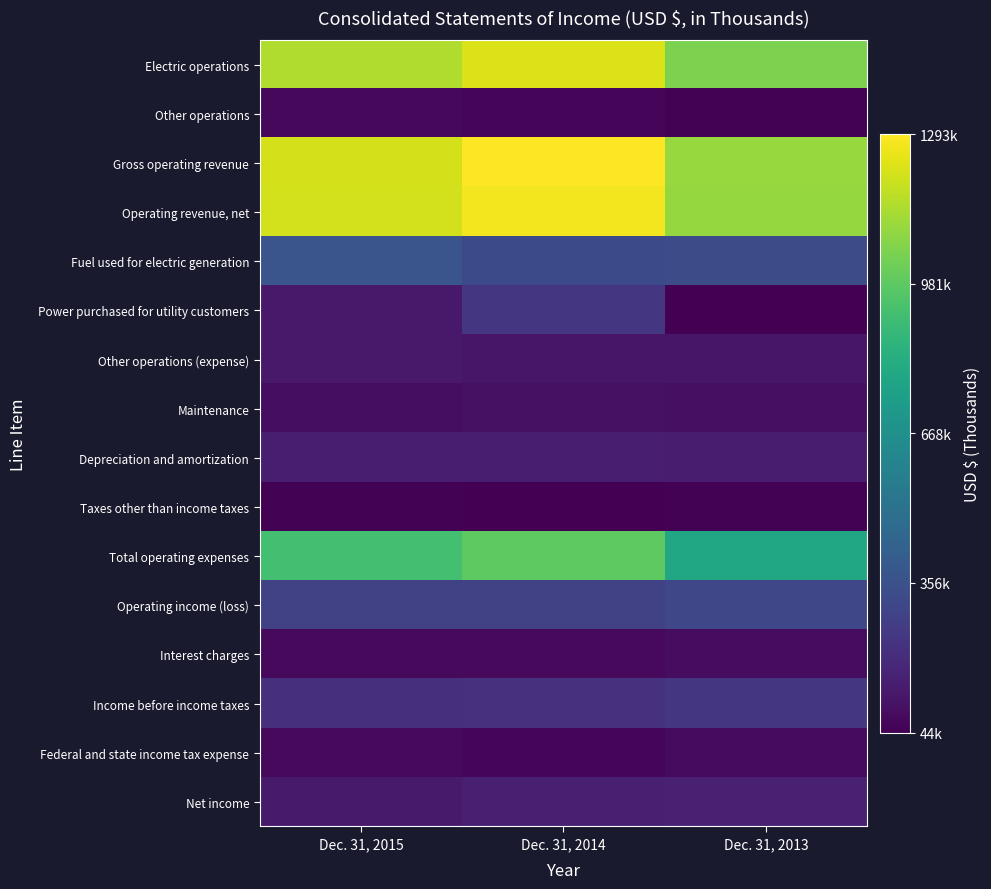

How many distinct data groups are displayed?

16